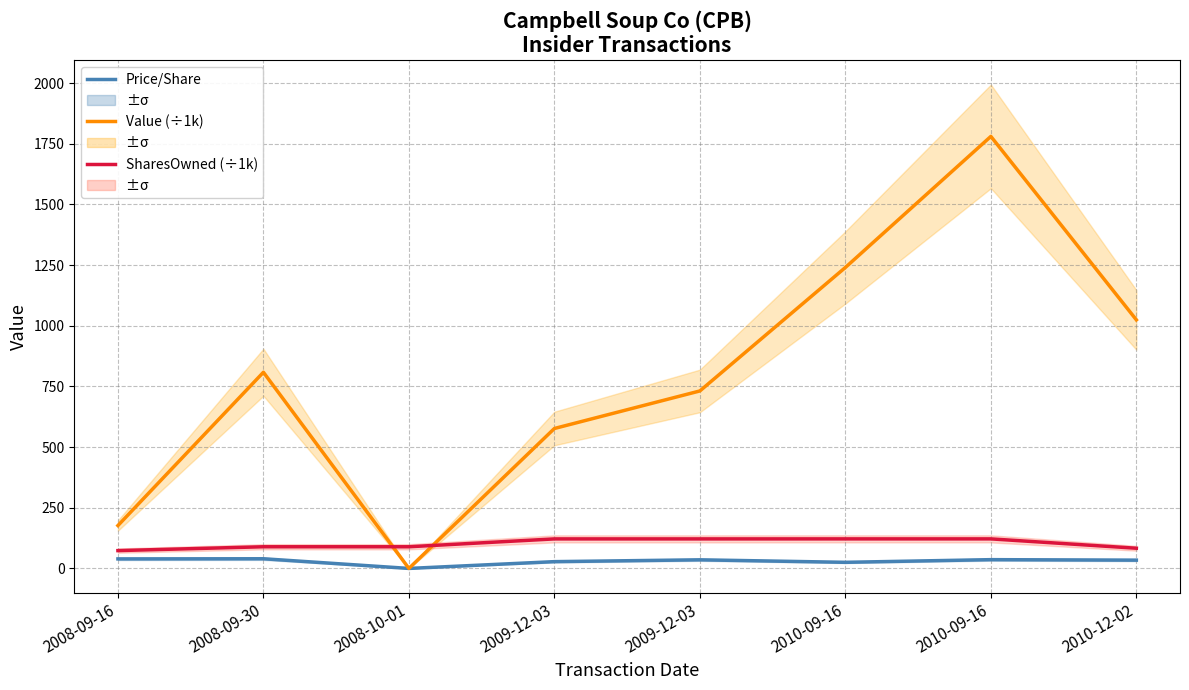

What is the difference between the transactionValue (÷1k) values at 2010-09-16 and 2009-12-03?

663.4